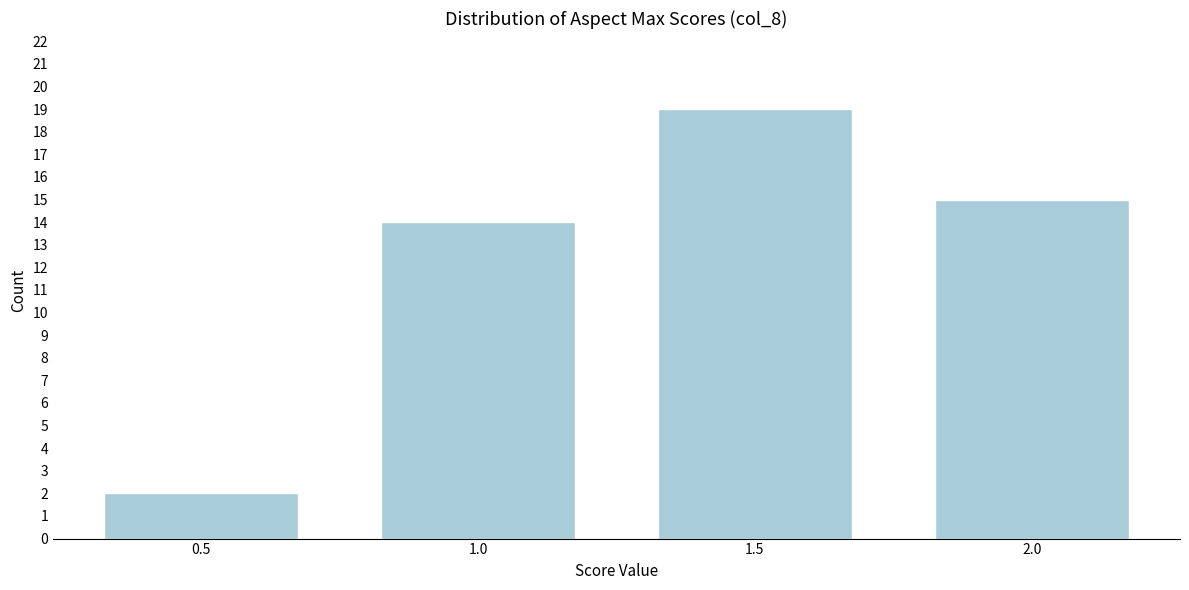

Reading left to right, extract all data points from this chart.

0.5=2	1.0=14	1.5=19	2.0=15